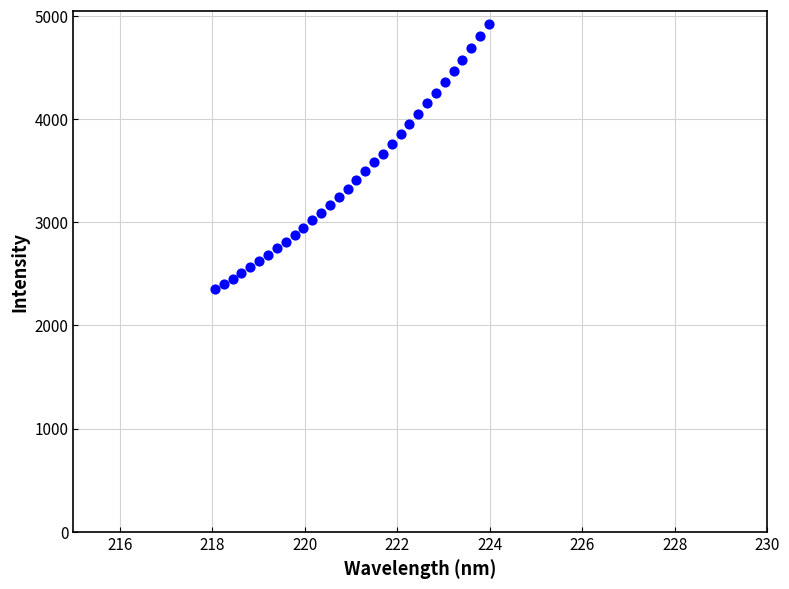

What is the range of Y values (max minus min)?

2570.7